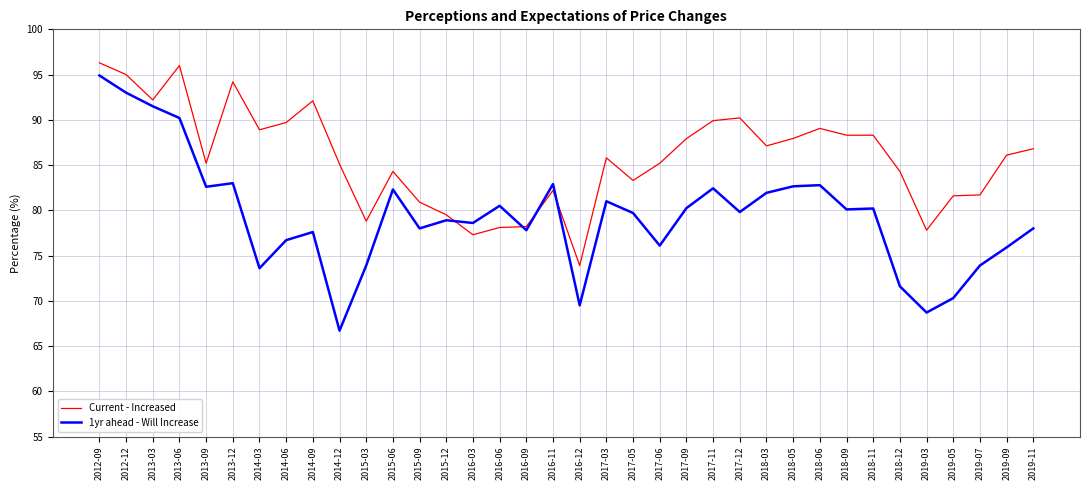

Where do 1yr ahead - Will Increase and Current - Increased first cross each other?

2015-12 and 2016-03